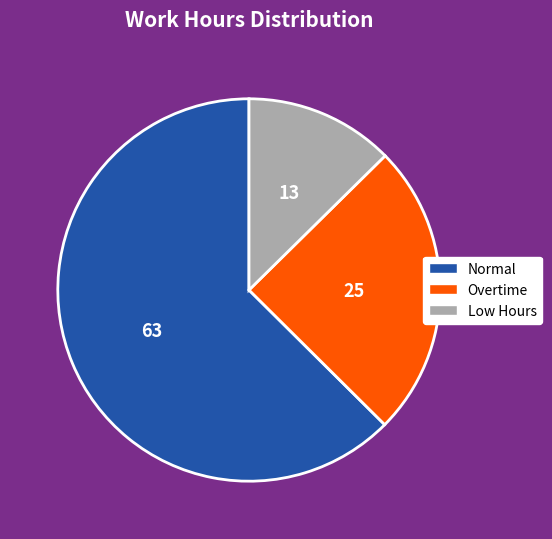

Does any single category account for the majority?

Yes